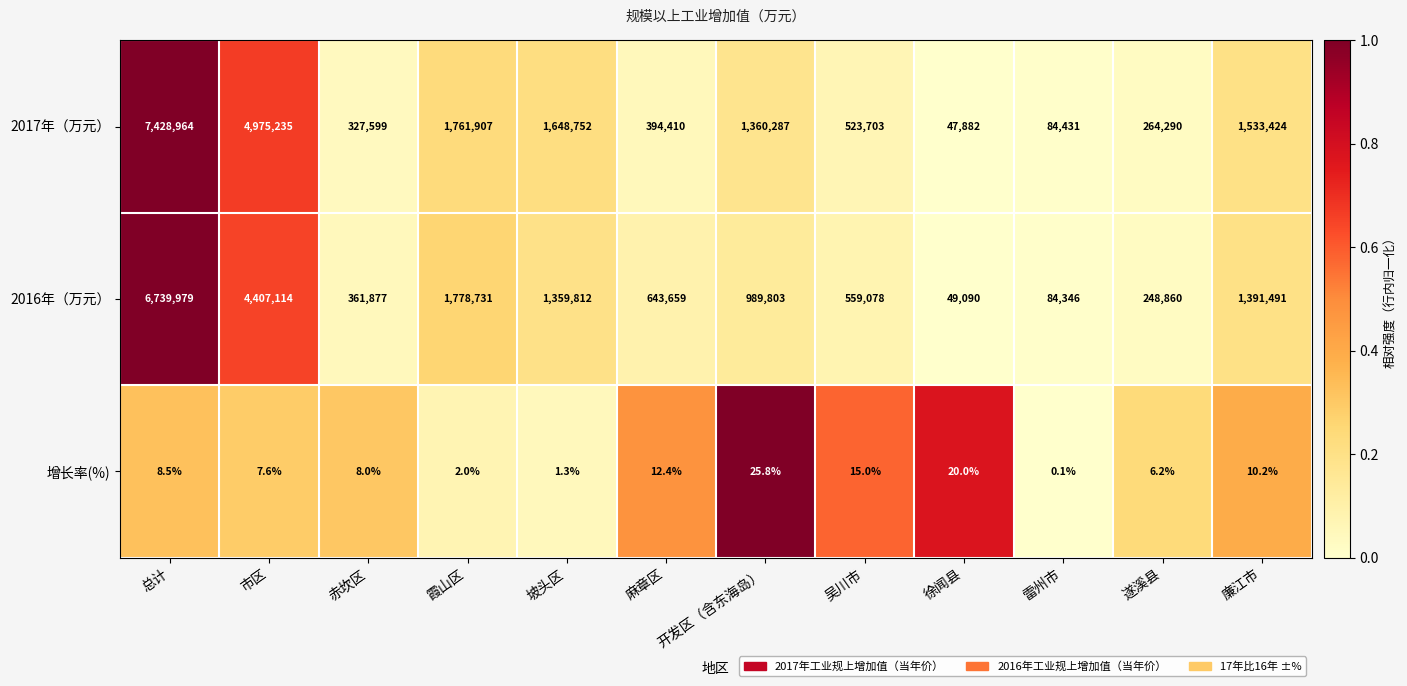

What is the difference between the highest and lowest values at 廉江市?

1533413.8